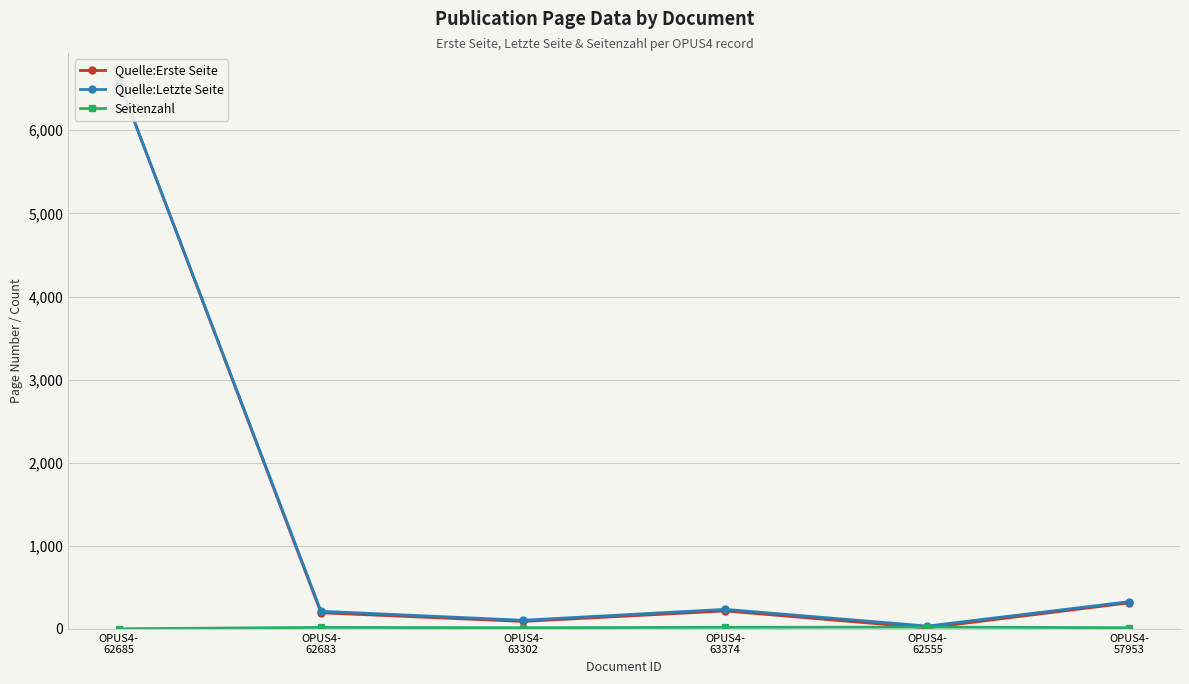

True or false: Seitenzahl has more than 1 points higher than both neighbors.

True